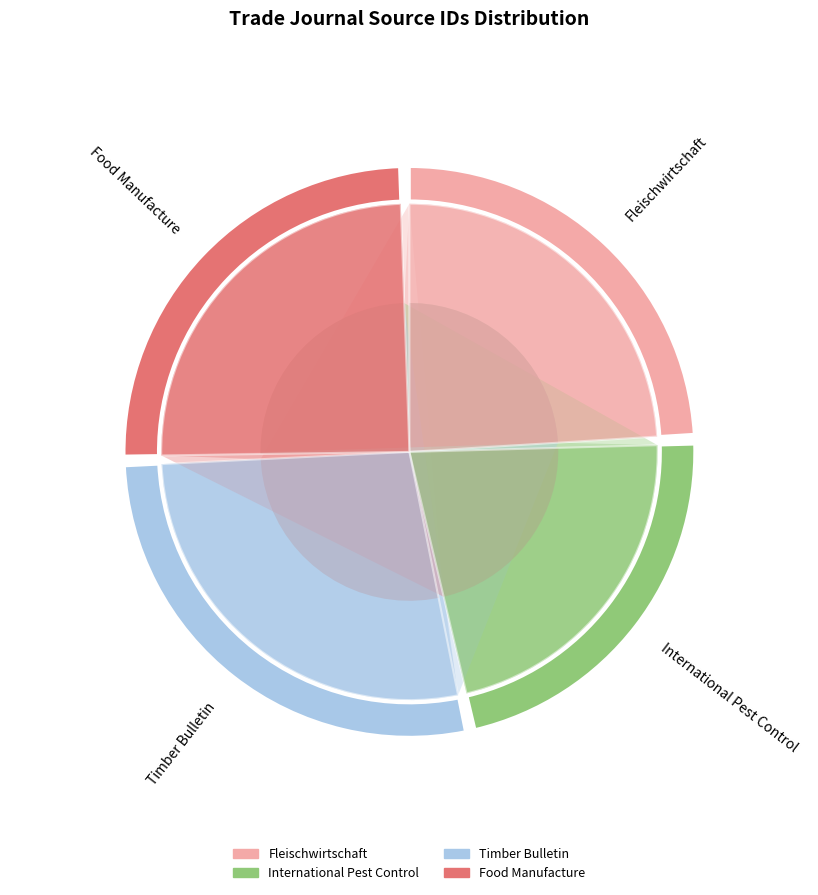

Is there a majority slice in this chart?

No